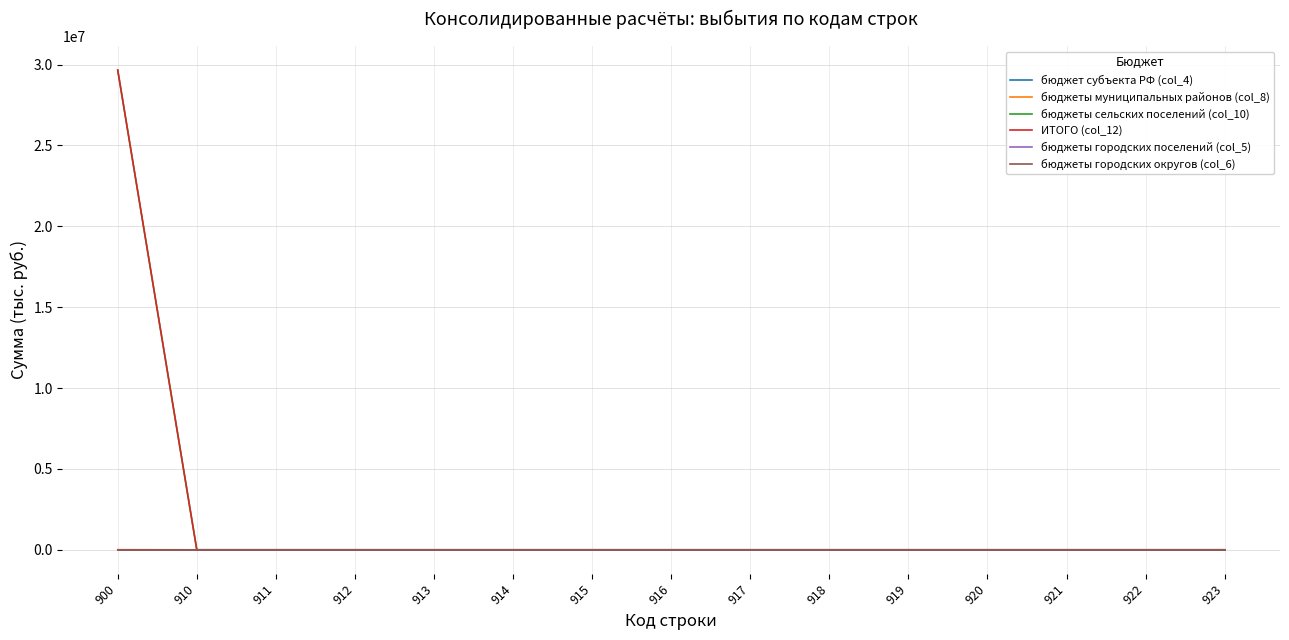

The value of бюджеты городских округов (col_6) at 913 is 0.0. True or false?

True